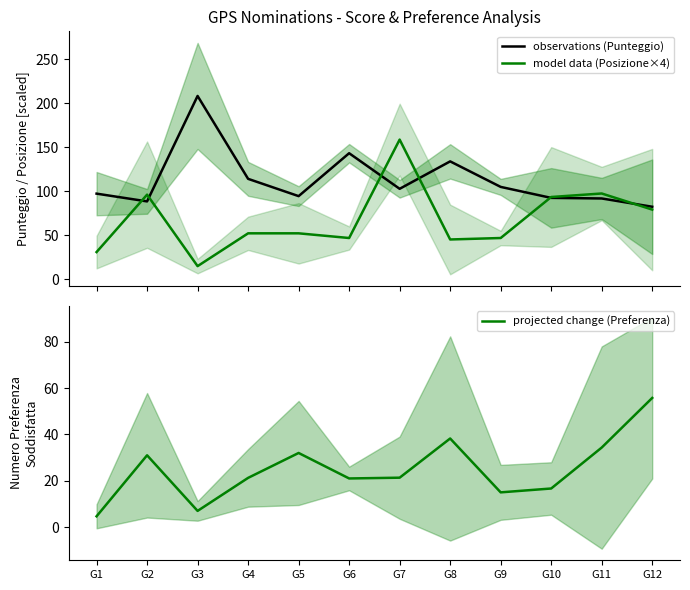

The projected change (Preferenza) series shows 21.0 at G6. True or false?

True